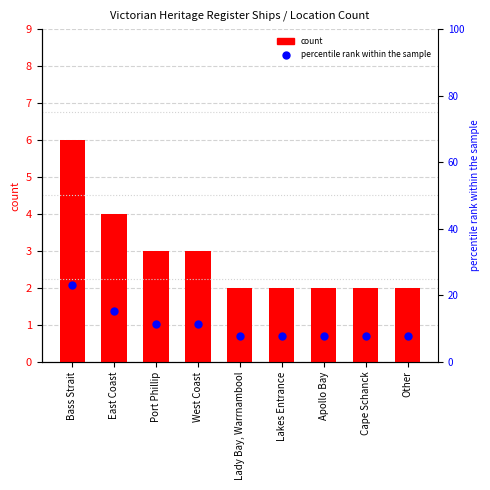

What is the total value across all series at Lakes Entrance?

9.7